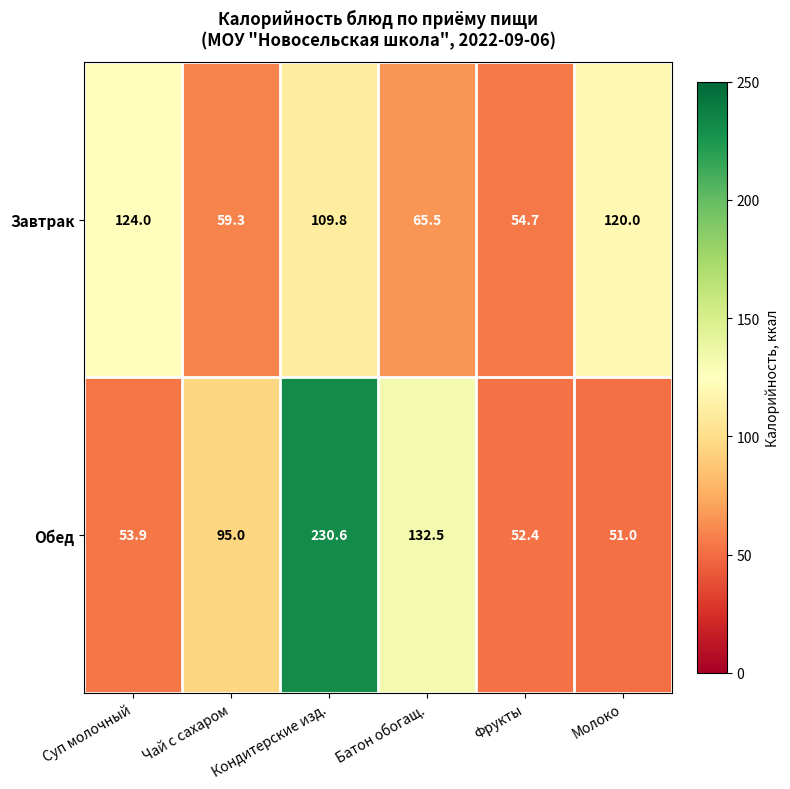

At how many categories does at least one series exceed 205?

1